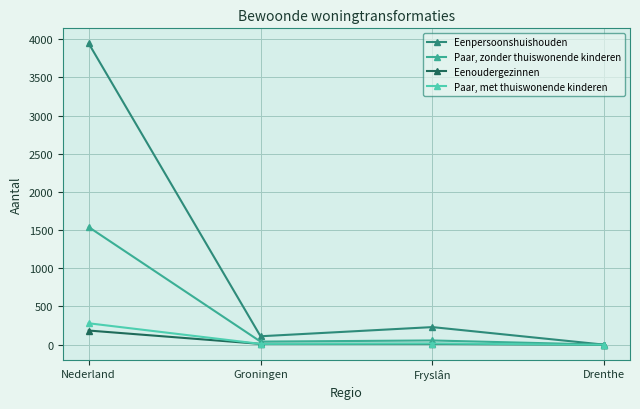

What value does the Paar, zonder thuiswonende kinderen series have at Fryslân?

55